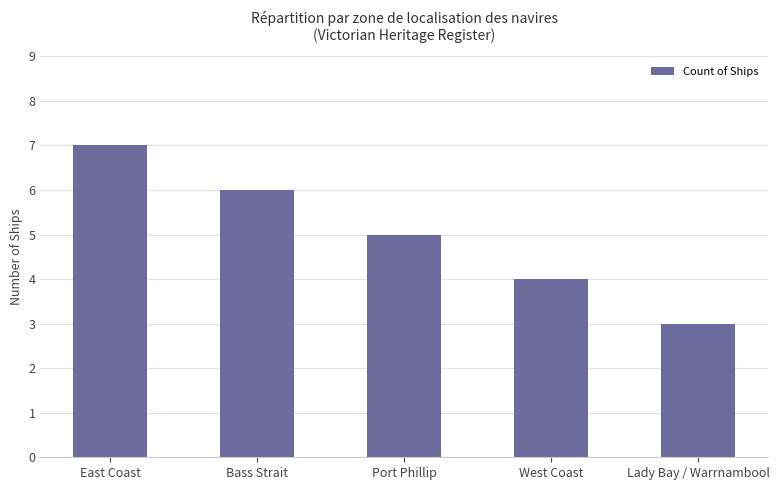

Count the values in the range 4 to 6.

3